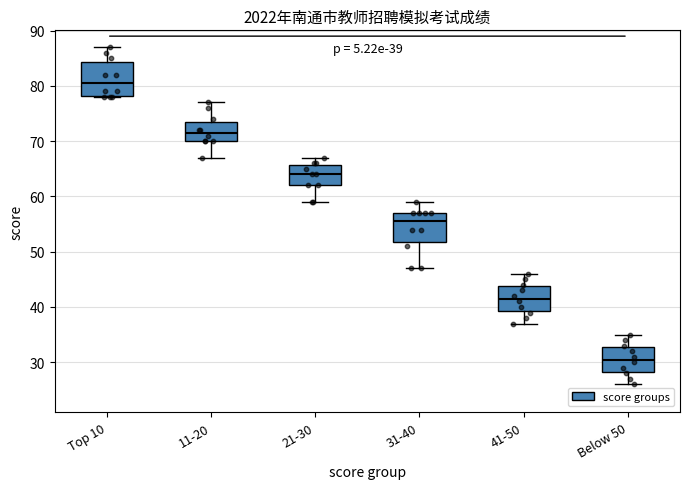

Which box's median line is the lowest?

Below 50